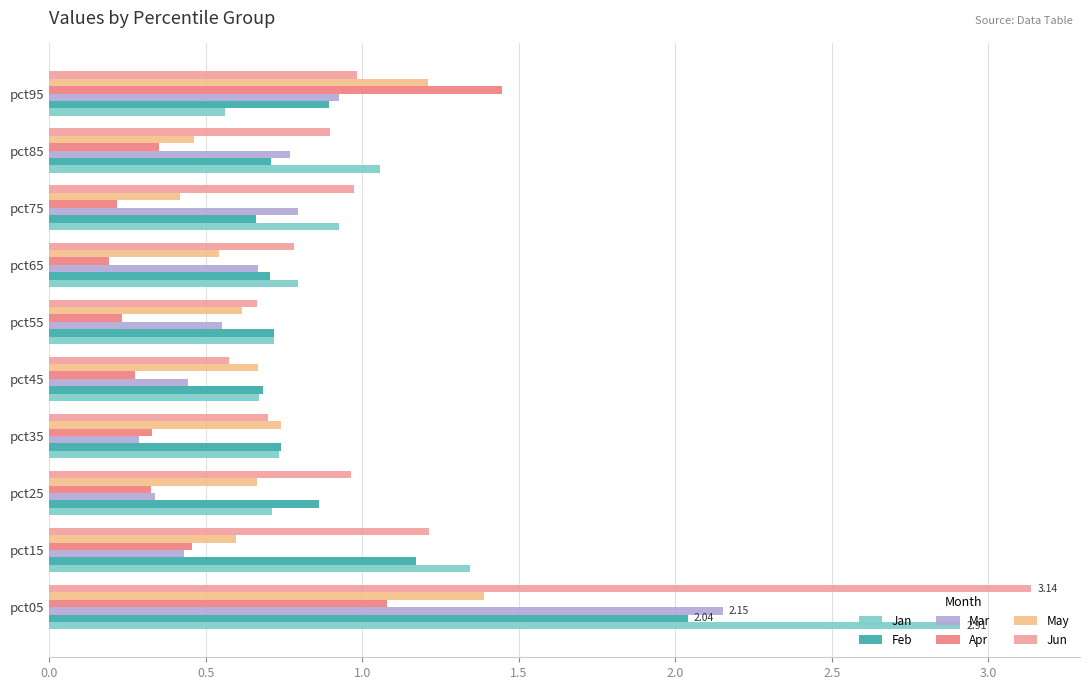

What is the sum of all Jun values?

10.9